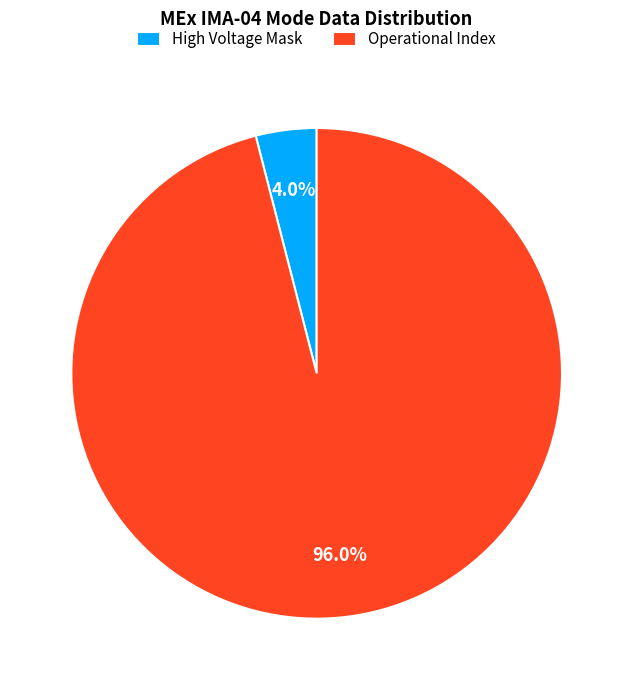

Rank the categories by value from highest to lowest.

Operational Index, High Voltage Mask